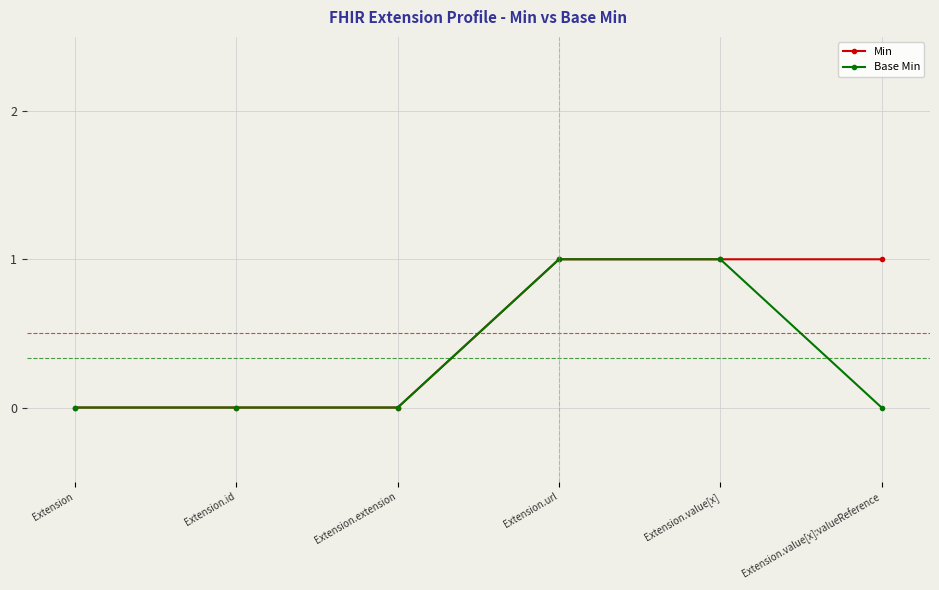

Reading left to right, list all the values displayed in this chart.

Min: Extension=0	Extension.id=0	Extension.extension=0	Extension.url=1	Extension.value[x]=1	Extension.value[x]:valueReference=1
Base Min: Extension=0	Extension.id=0	Extension.extension=0	Extension.url=1	Extension.value[x]=1	Extension.value[x]:valueReference=0